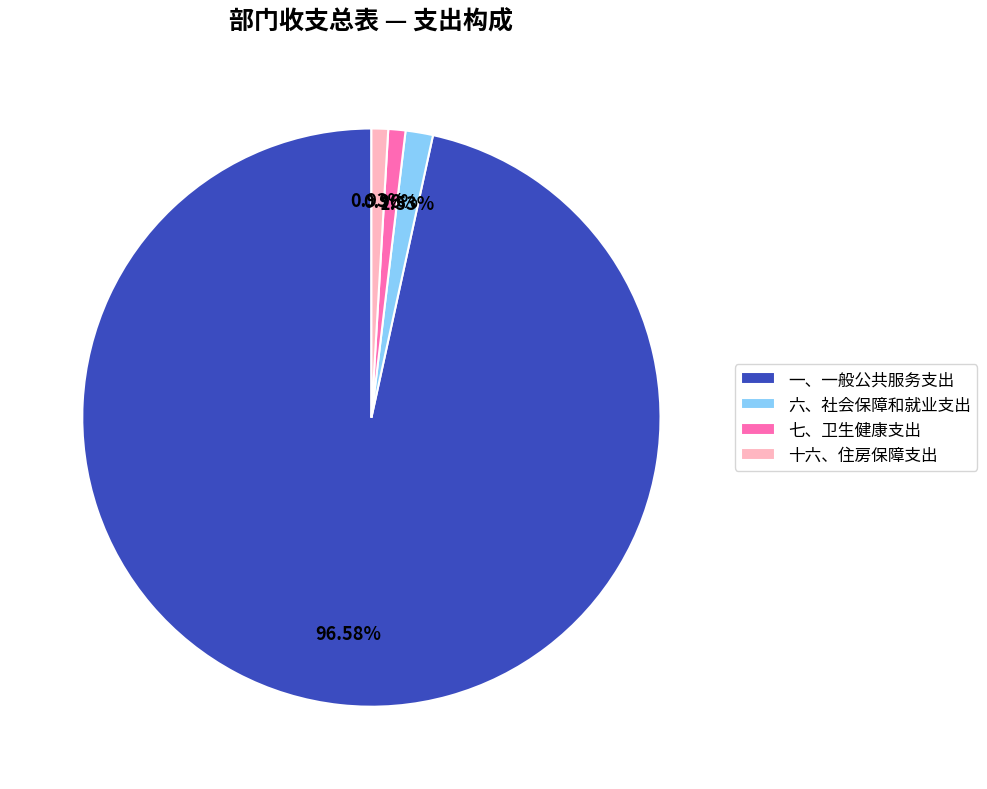

Which slice is the largest?

一、一般公共服务支出